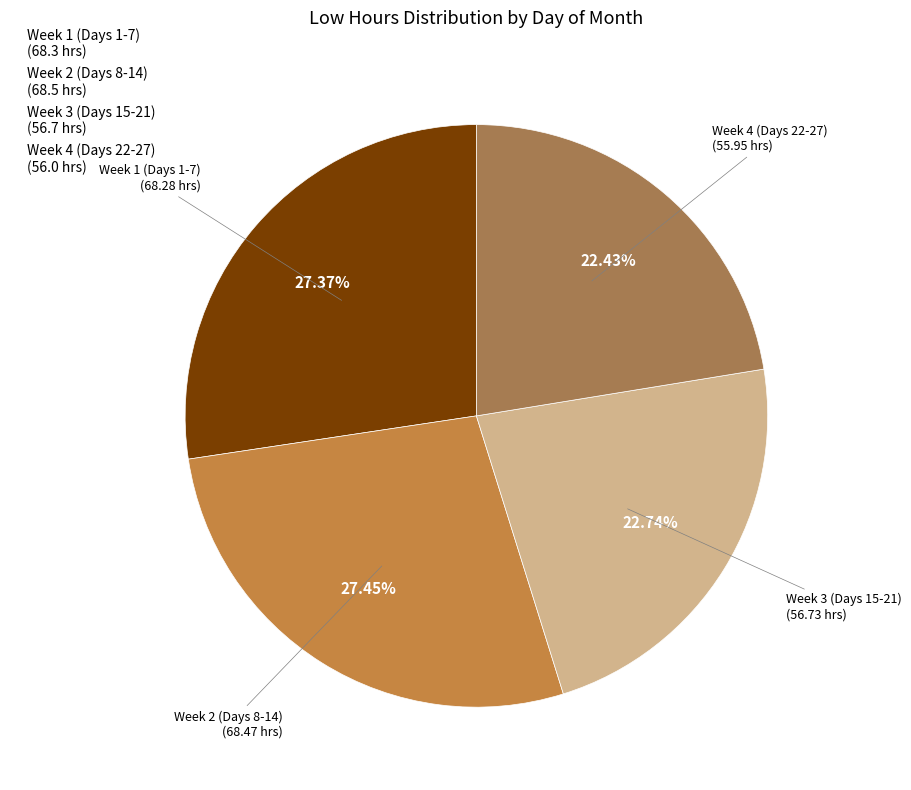

How many slices are in this pie chart?

4